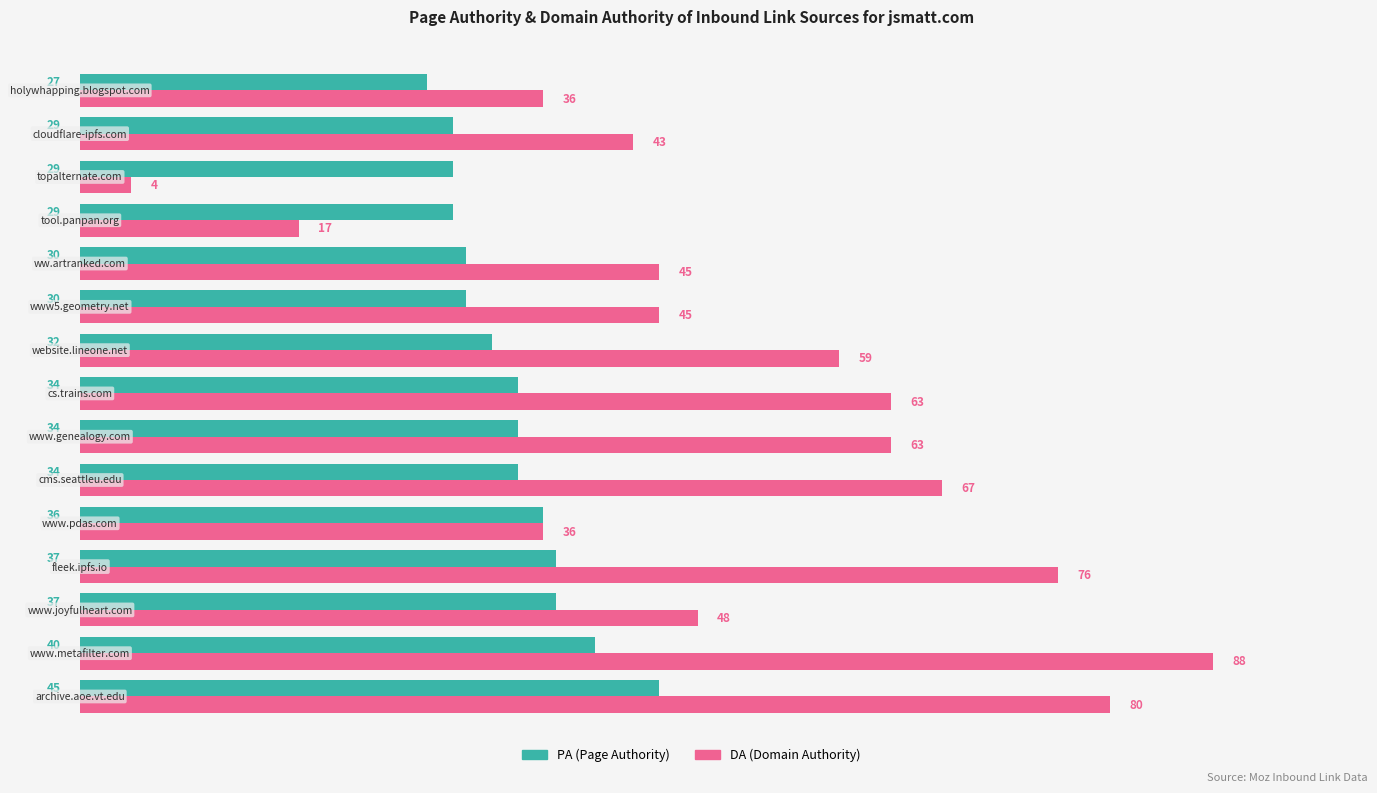

What are all the series names shown in the legend?

PA (Page Authority), DA (Domain Authority)